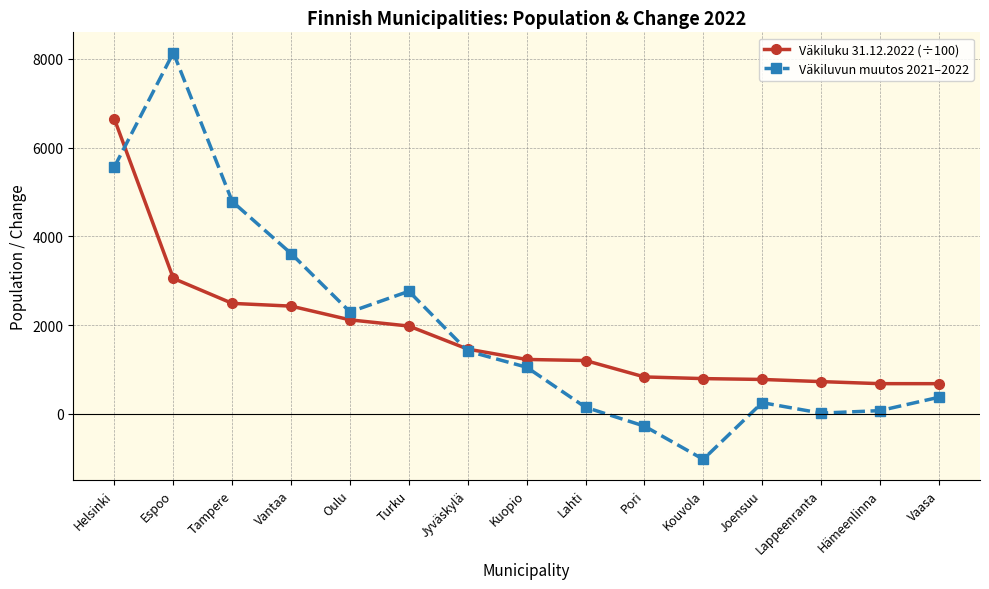

Is it true that Väkiluvun muutos 2021–2022 equals 2763.0 at Turku?

True